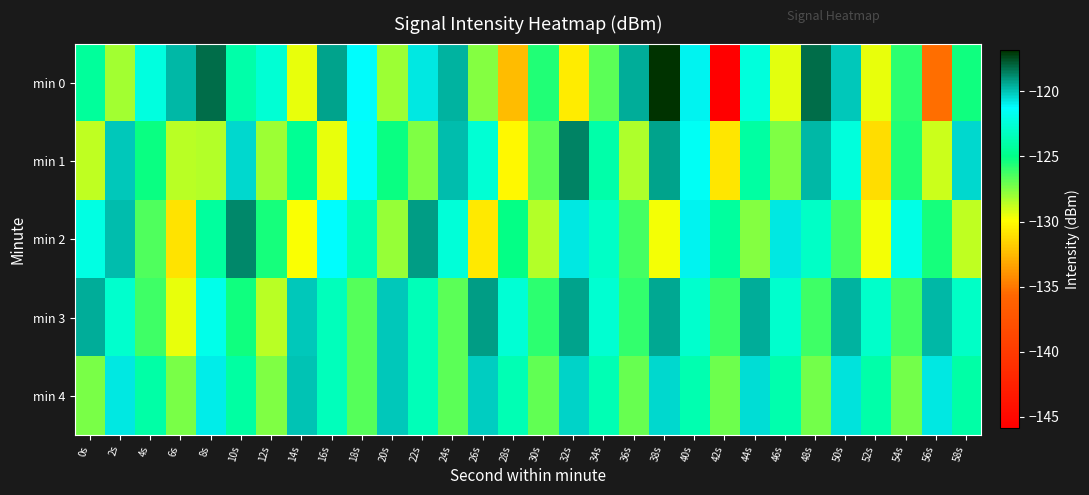

What is the total value across all series at 14s?

-624.0